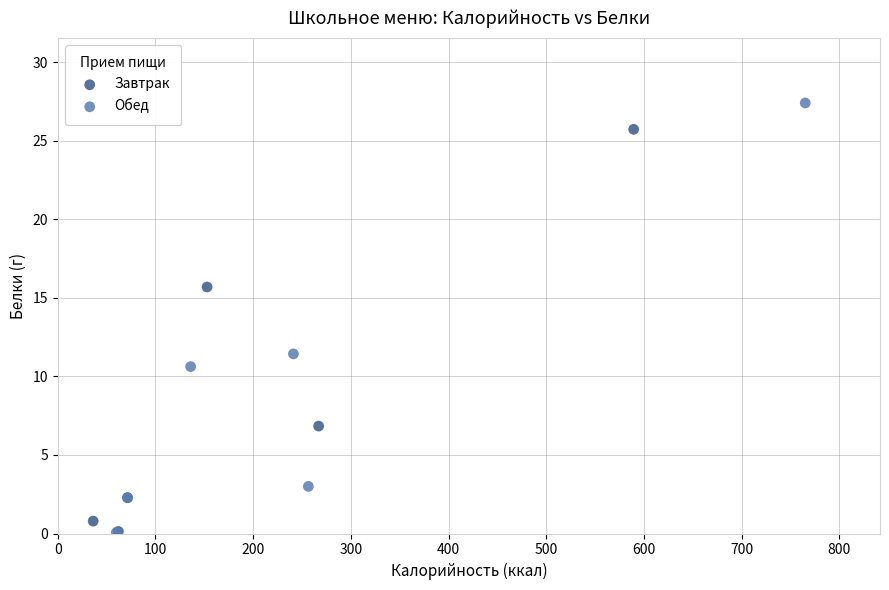

What are all the series names shown in the legend?

Завтрак, Обед